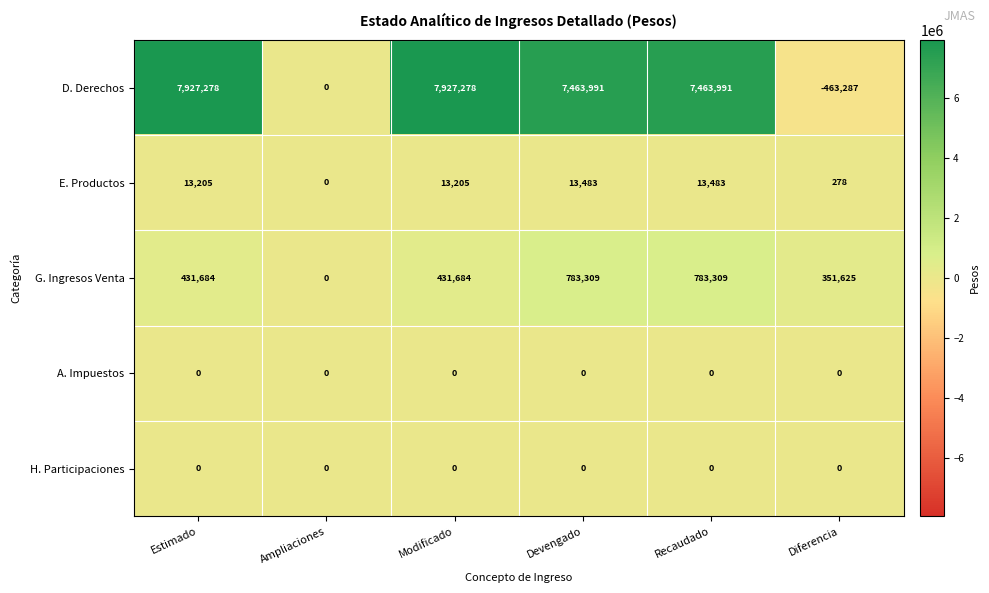

At which label is G. Ingresos Venta closest to 391654?

Diferencia